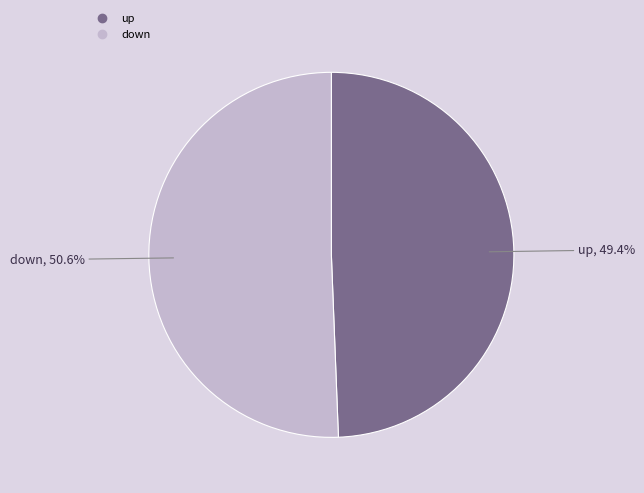

Does up represent more than half of the total?

No